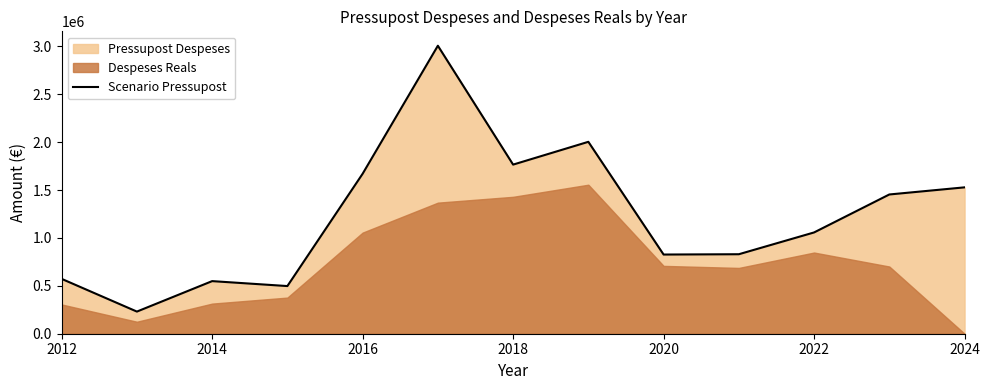

Is it true that the value at 2012 is 883708?

False